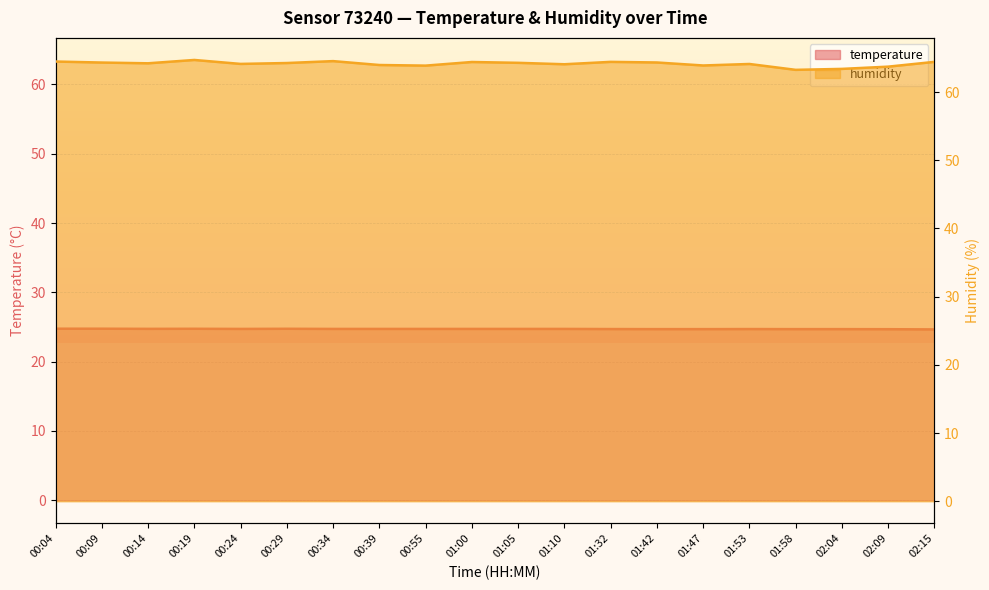

What position from the right is 00:09?

19